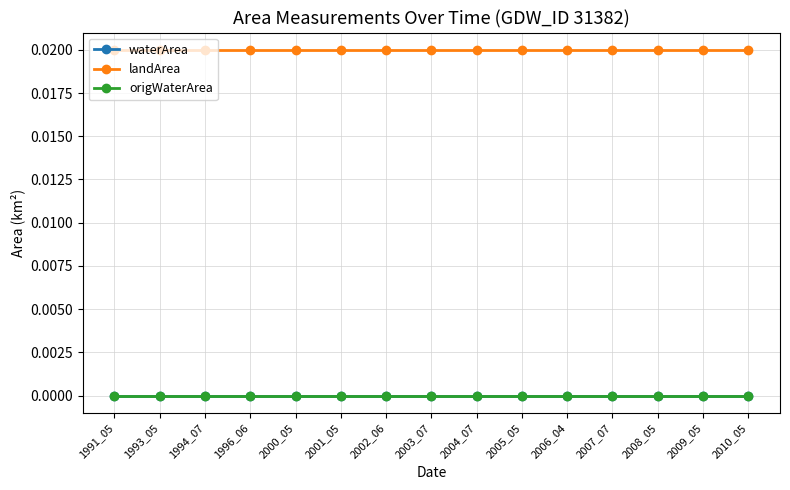

Where is landArea nearest to the value 0?

1991_05